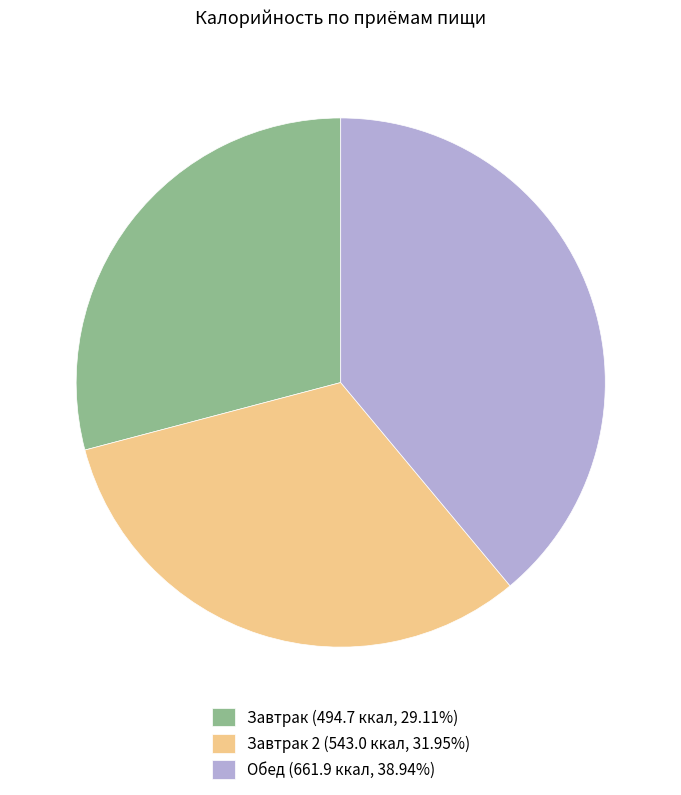

What is the ratio of the value at Завтрак 2 (543.0 ккал, 31.95%) to the value at Завтрак (494.7 ккал, 29.11%)?

1.1